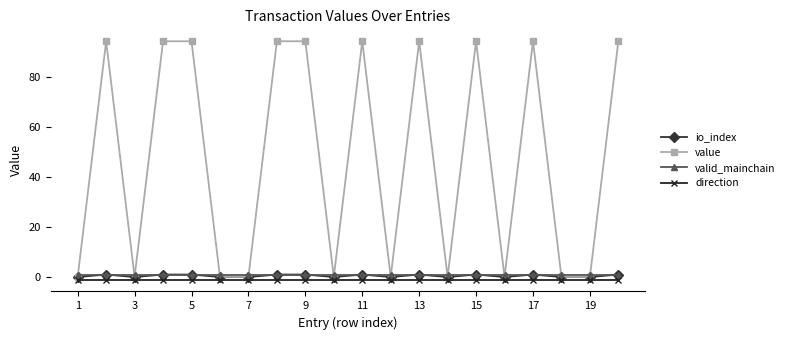

At how many categories does at least one series exceed 43?

10